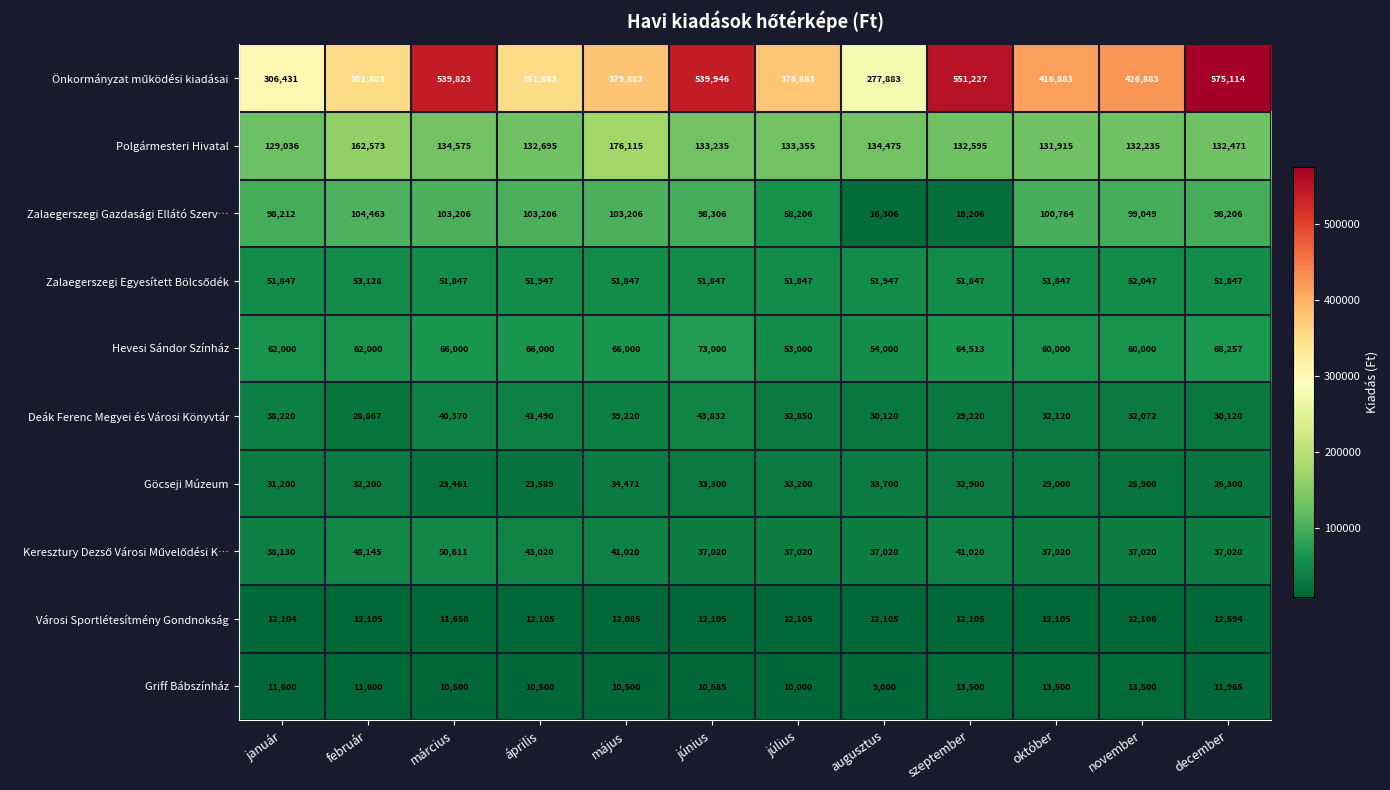

At which category does the chart reach its minimum across all series?

augusztus